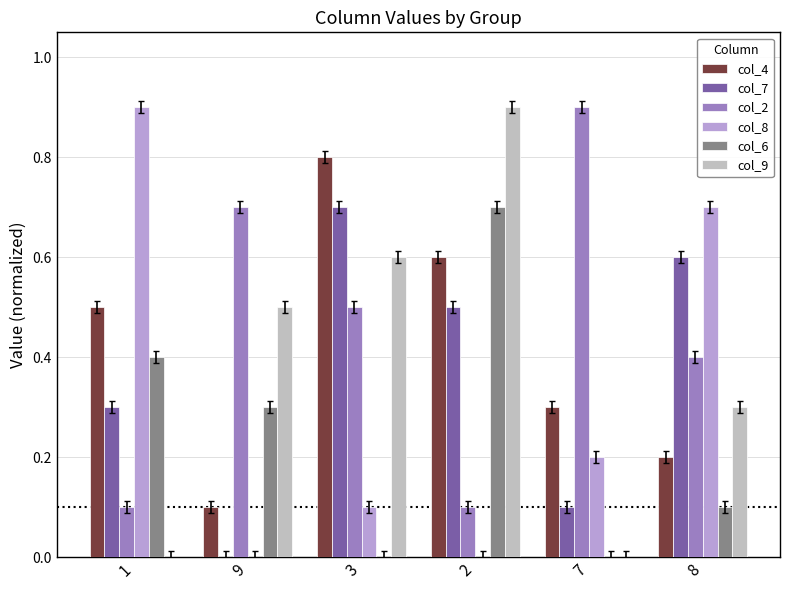

Is the value of col_7 at 7 greater than the value of col_6 at 1?

No